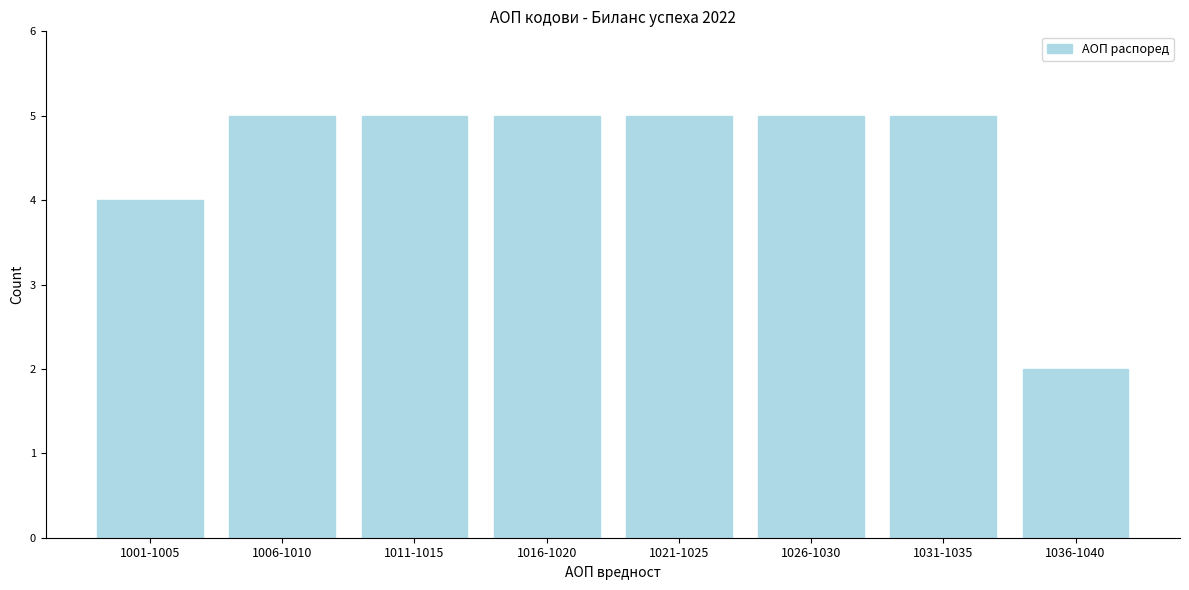

Reading right to left, extract all data points from this chart.

2	5	5	5	5	5	5	4